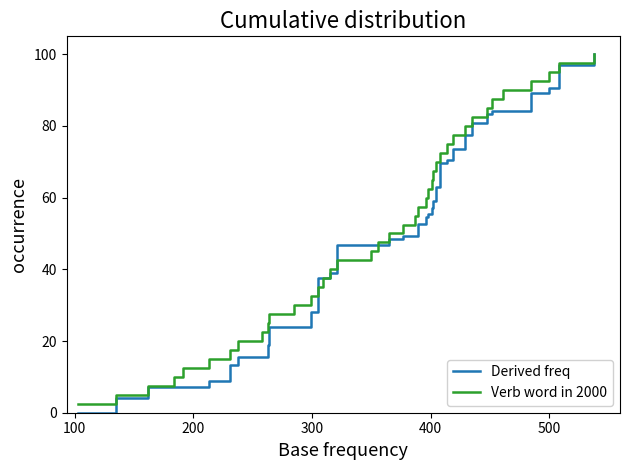

Which series has the largest range (max minus min)?

Derived freq